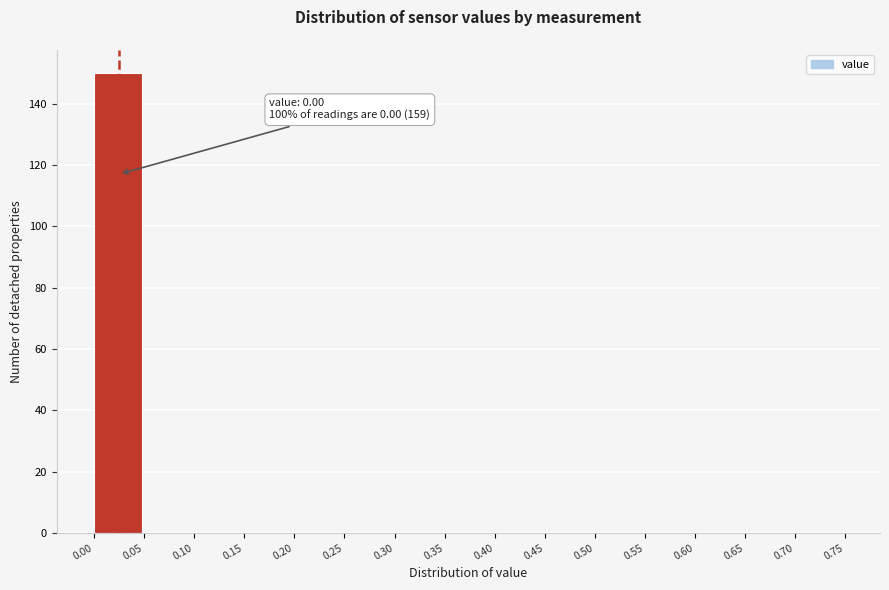

Which range on the x-axis has the tallest bar?

0.00 to 0.05